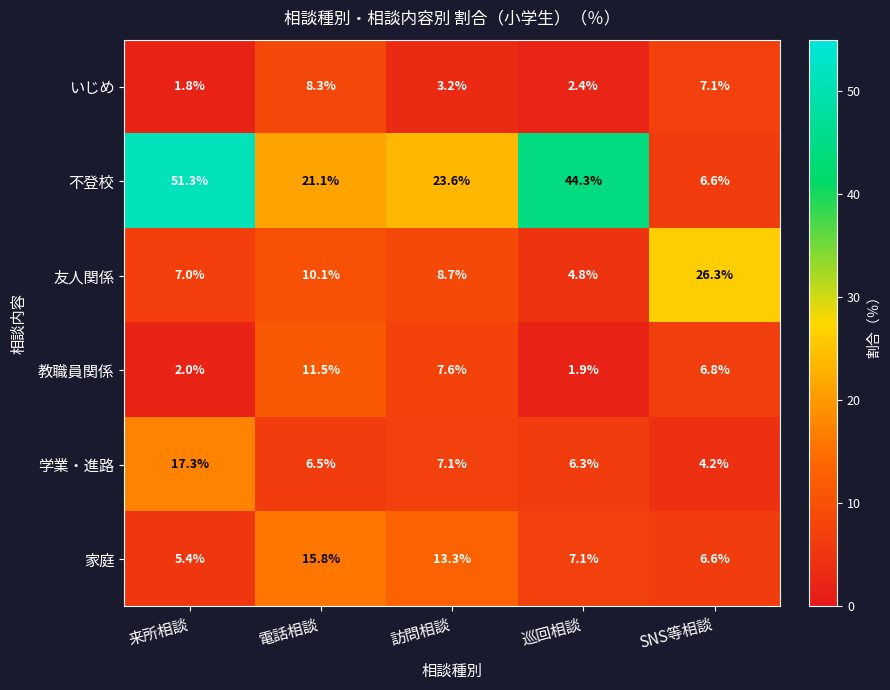

At which label is 友人関係 closest to 15?

電話相談